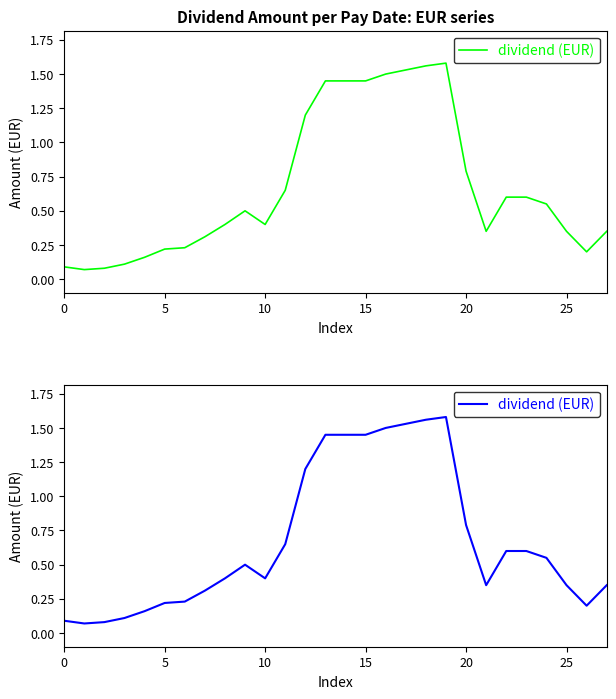

What is the average value?

0.7